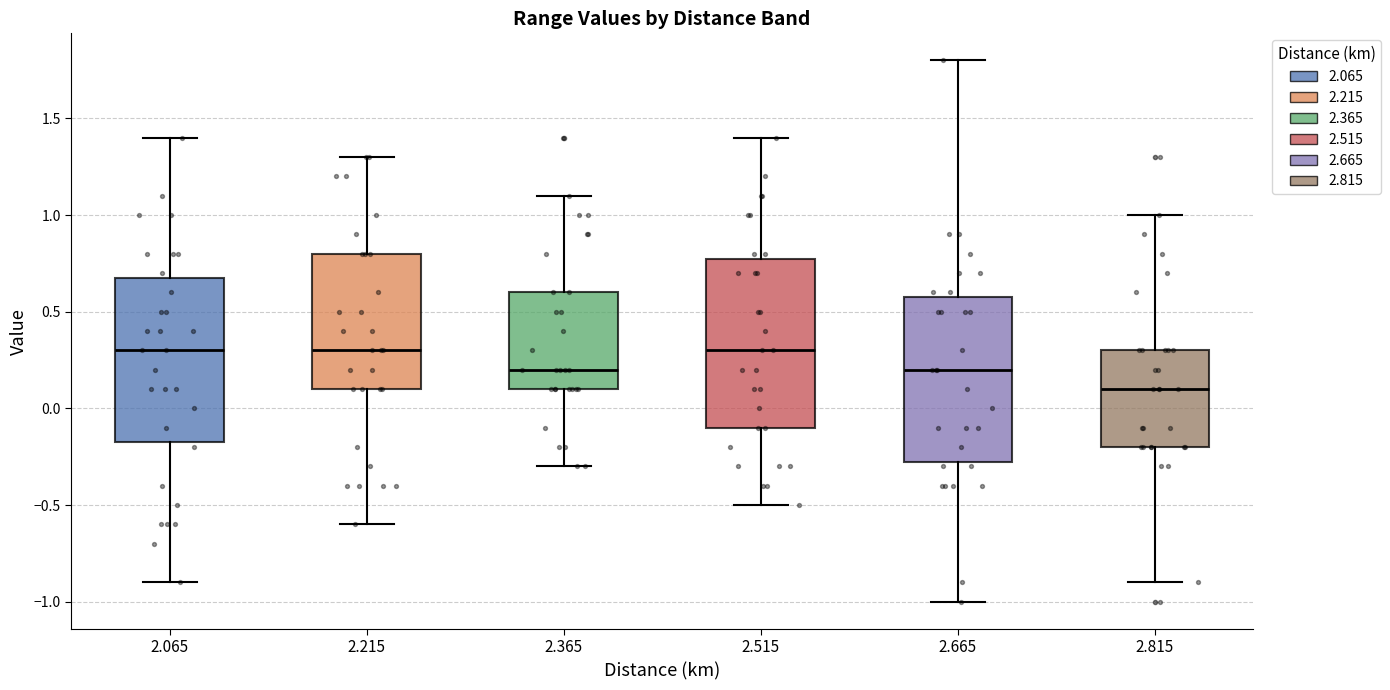

Where does the median line of the box at x = 2.665 sit on the y-axis? The values are not printed on the chart, so give them approximately, as read against the axis.

0.20